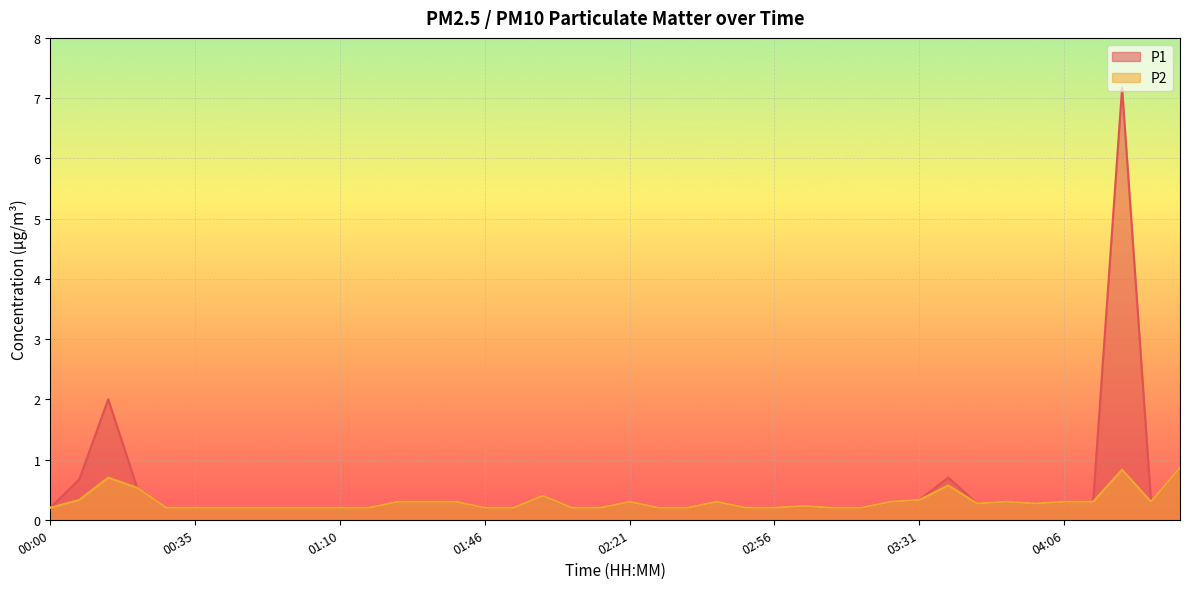

Count the P2 values in the range 0 to 1.

40